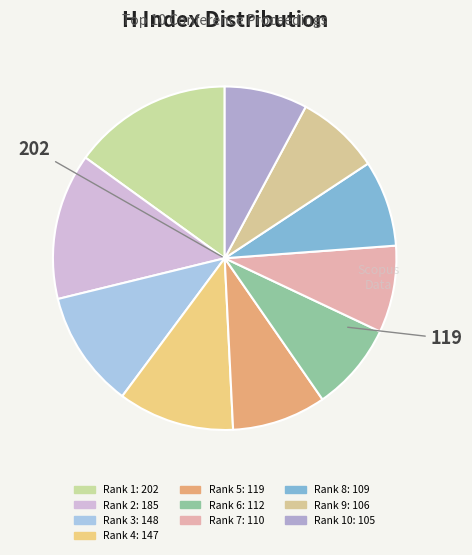

Count the number of slices in the pie.

10